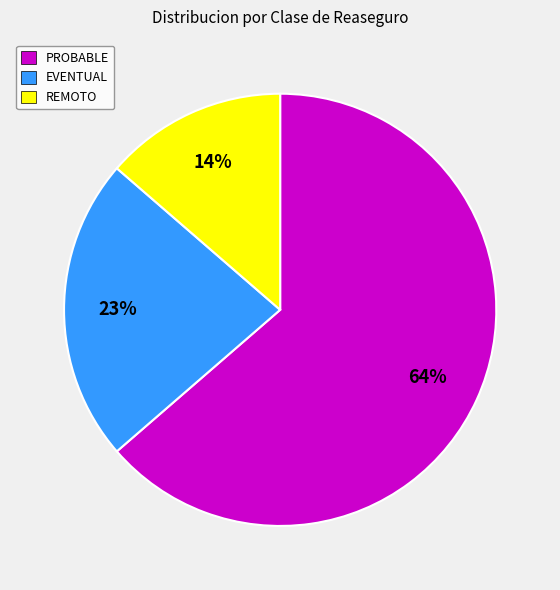

How many slices are in this pie chart?

3